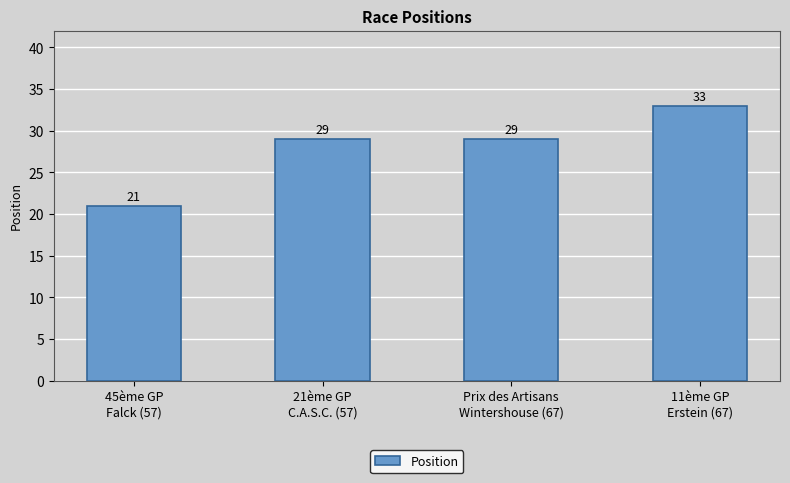

What is the difference between the maximum and minimum values?

12